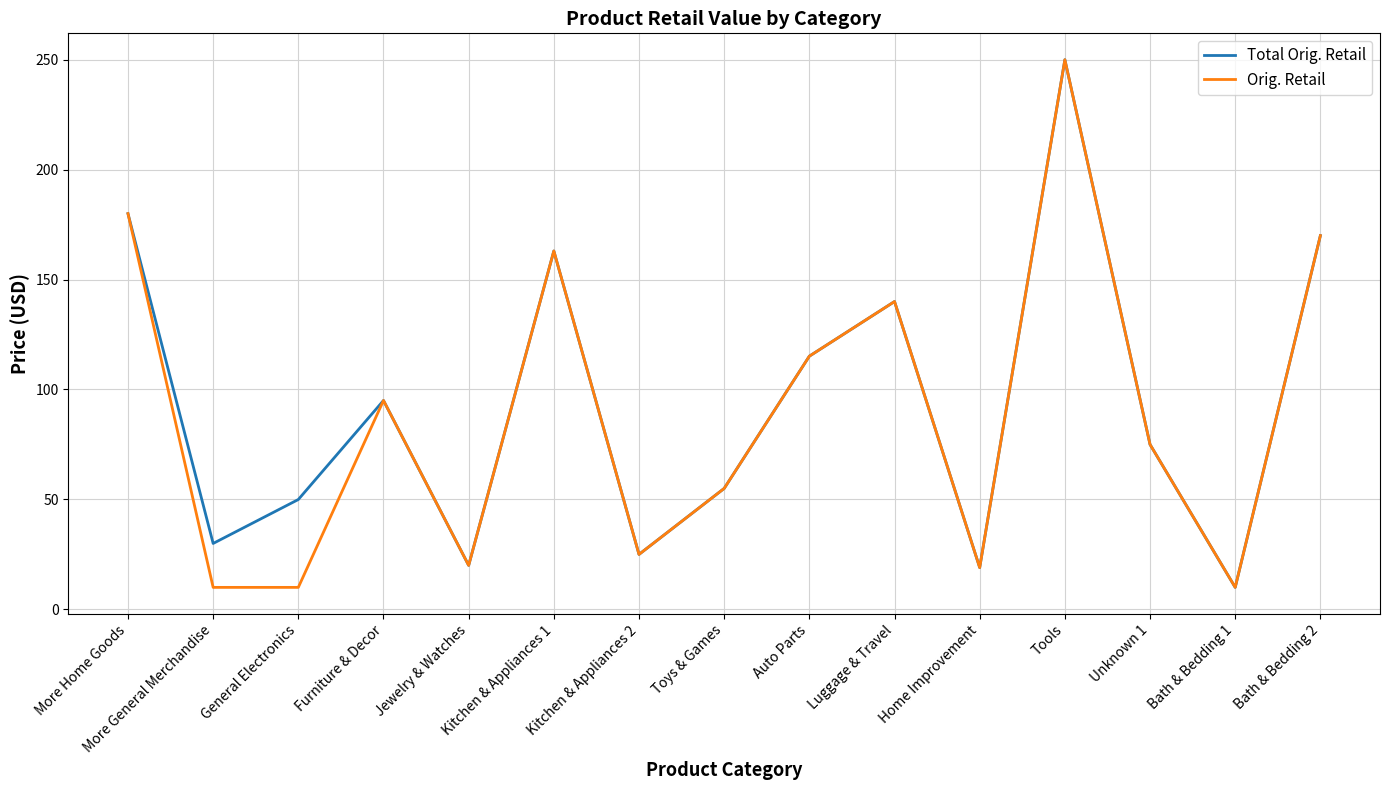

Is the value of Orig. Retail at General Electronics greater than the value of Total Orig. Retail at Unknown 1?

No